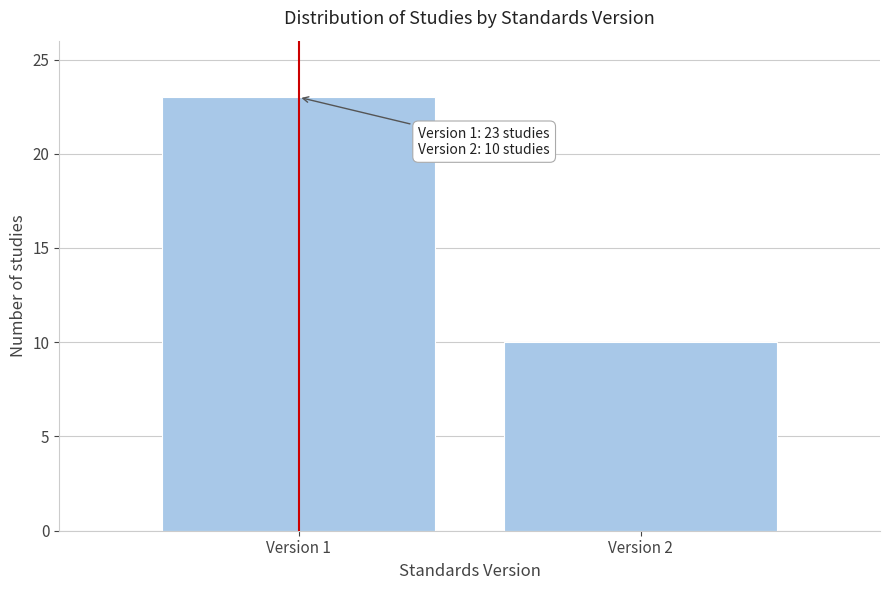

Reading left to right, transcribe all the data shown in this chart.

23	10